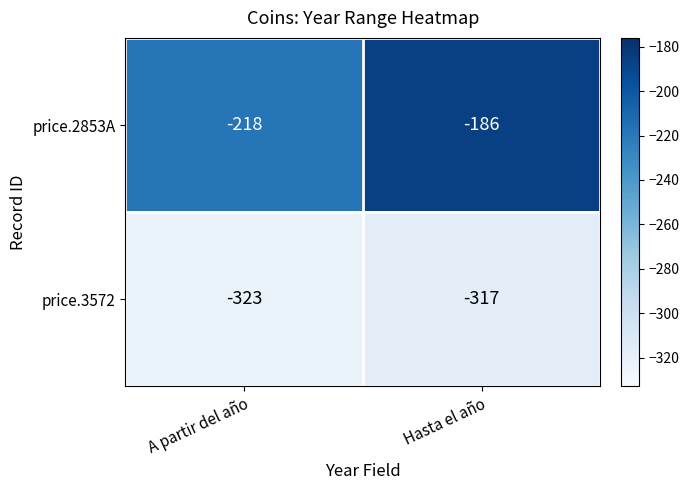

At which category does the chart reach its minimum across all series?

A partir del año